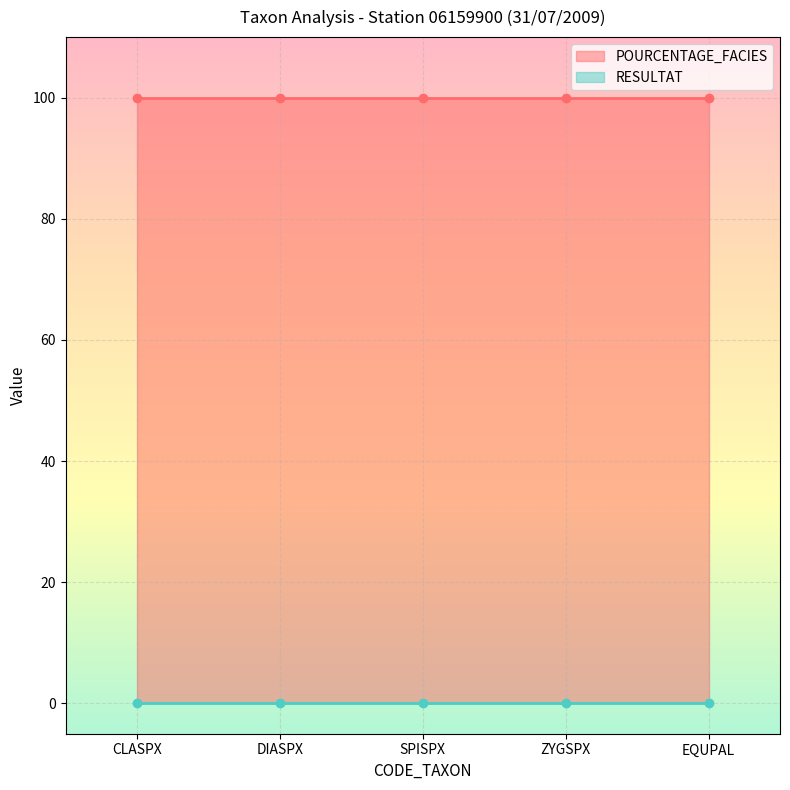

Does the chart display data point markers on the line(s)?

No